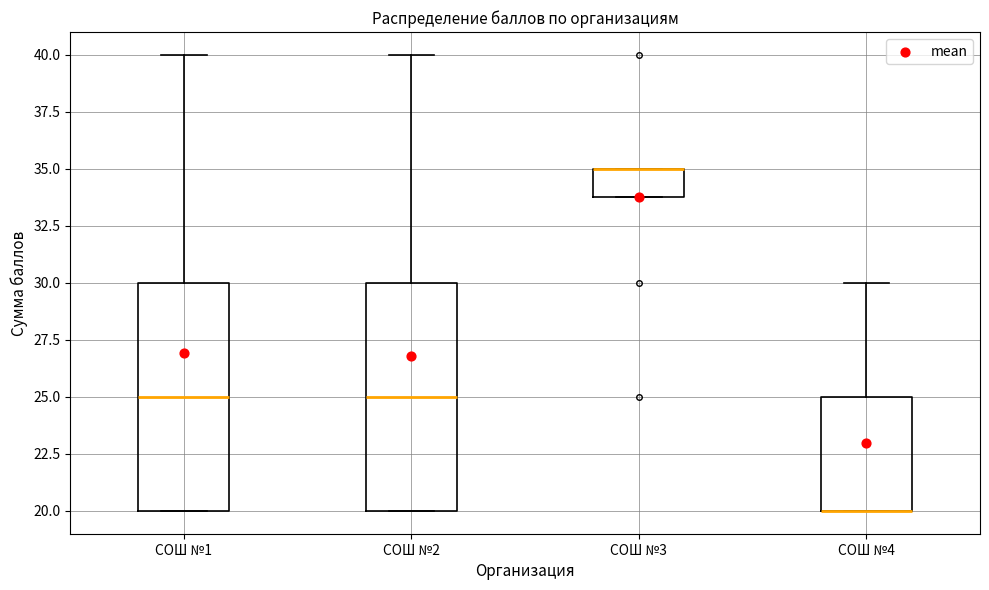

Reading left to right, transcribe this box plot: for each box, give where its median line is, the range the box spans, and where its two whiskers end, as read against the y-axis. The values are not printed on the chart, so give them approximately, as read against the axis.

СОШ №1: median 25, box 20 to 30, whiskers 20 to 40
СОШ №2: median 25, box 20 to 30, whiskers 20 to 40
СОШ №3: median 35 (drawn on the box's upper edge), box 34 to 35, whiskers 34 to 35
СОШ №4: median 20 (drawn on the box's lower edge), box 20 to 25, whiskers 20 to 30